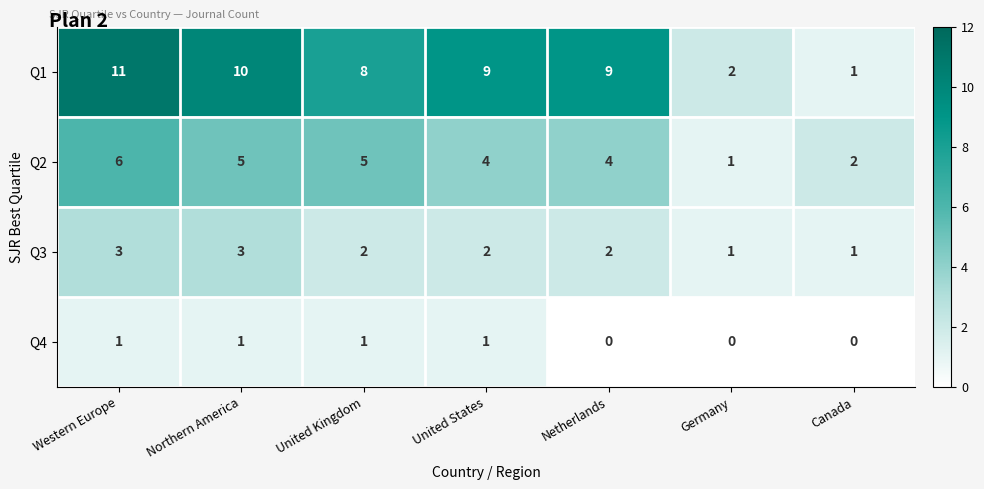

How many categories are shown in the chart?

7